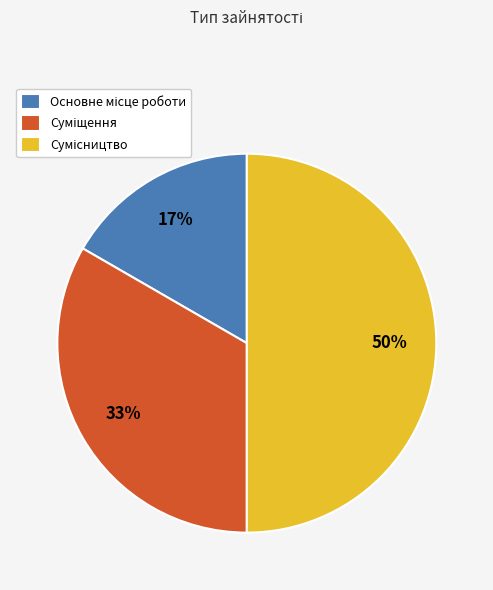

To the nearest percent, what is the average slice percentage?

33%